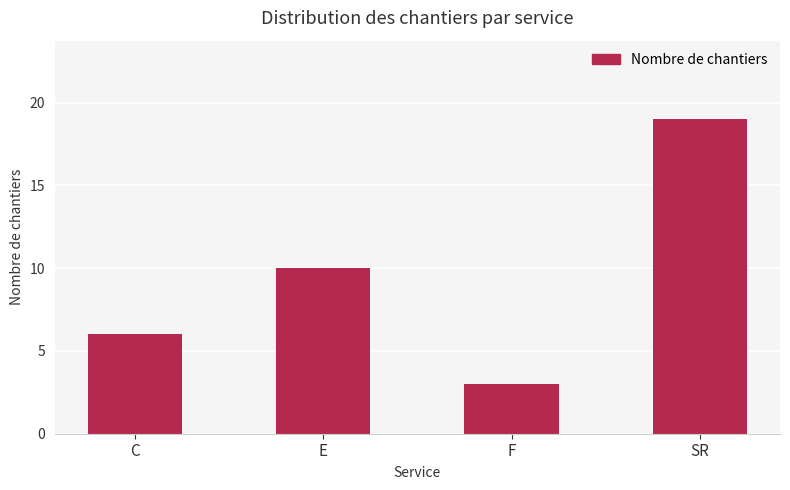

Are the bars horizontal?

No